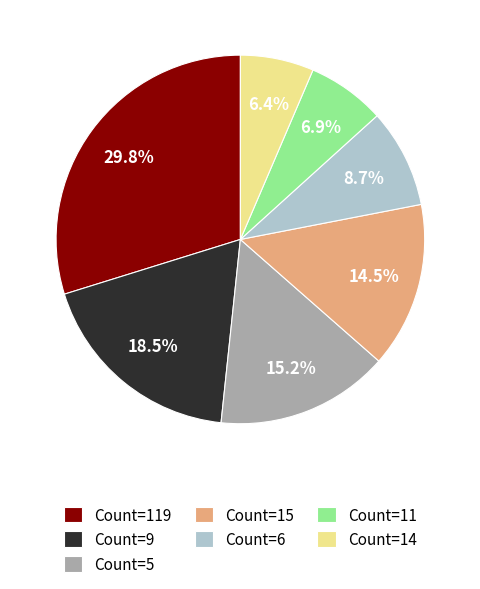

What portion of the pie excludes Count=11?

93.1%